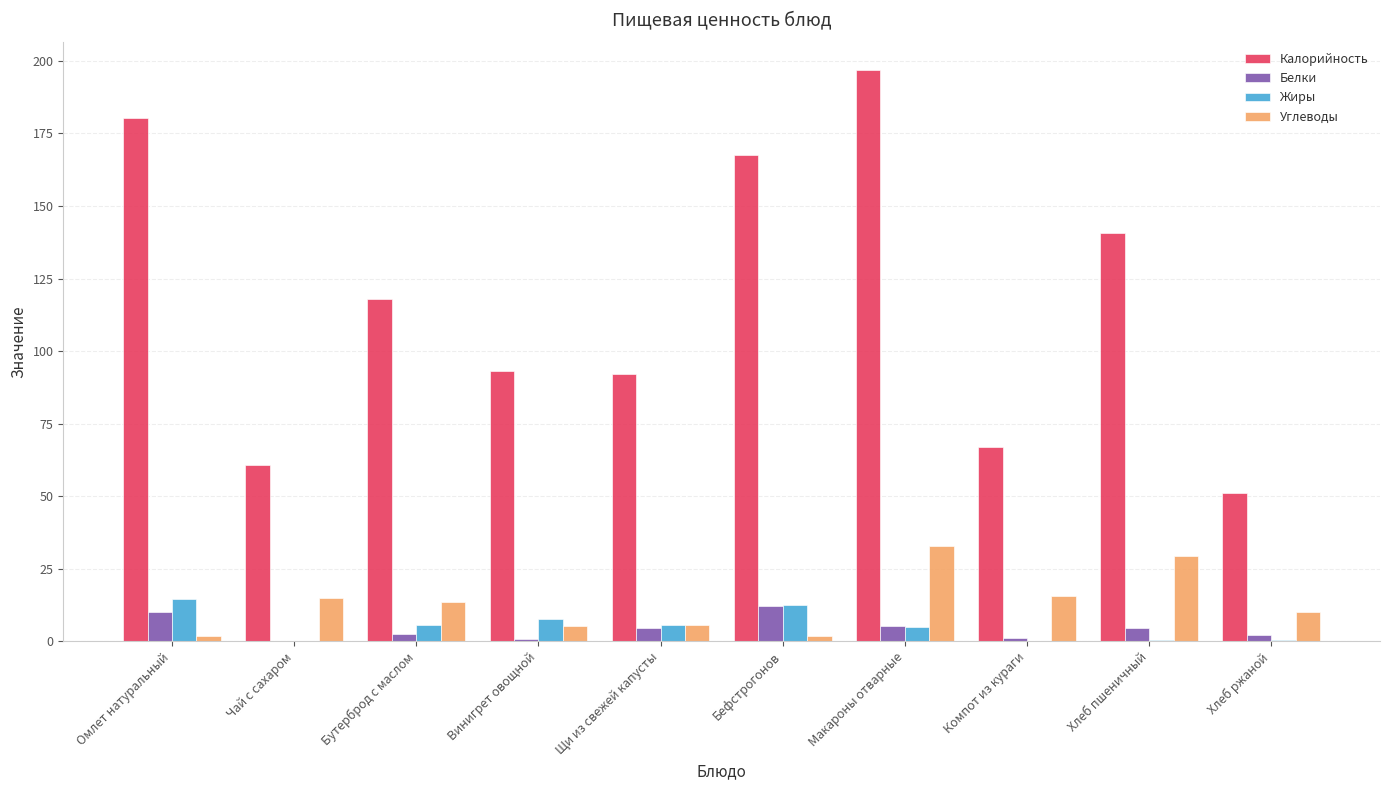

Between Компот из кураги and Хлеб пшеничный, which series saw the biggest shift?

Калорийность